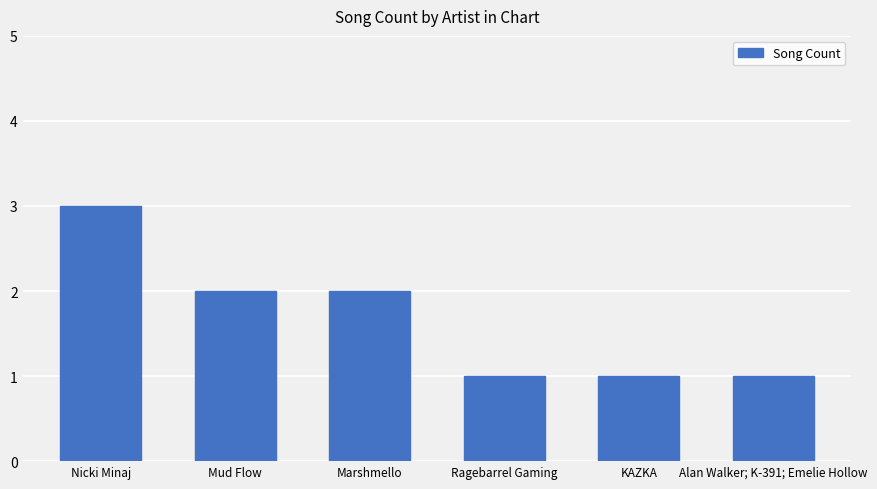

What is the value of the 1st bar from the left?

3